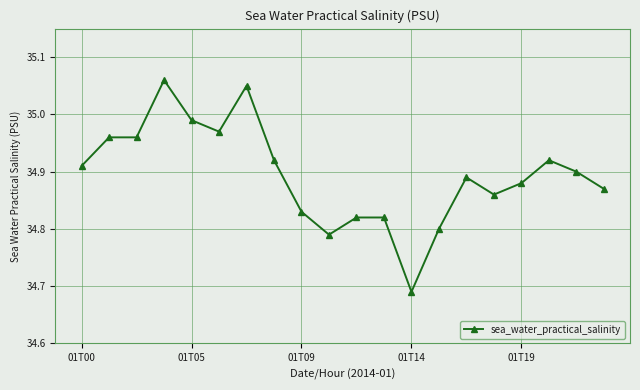

What is the difference between the maximum and minimum values?

0.4